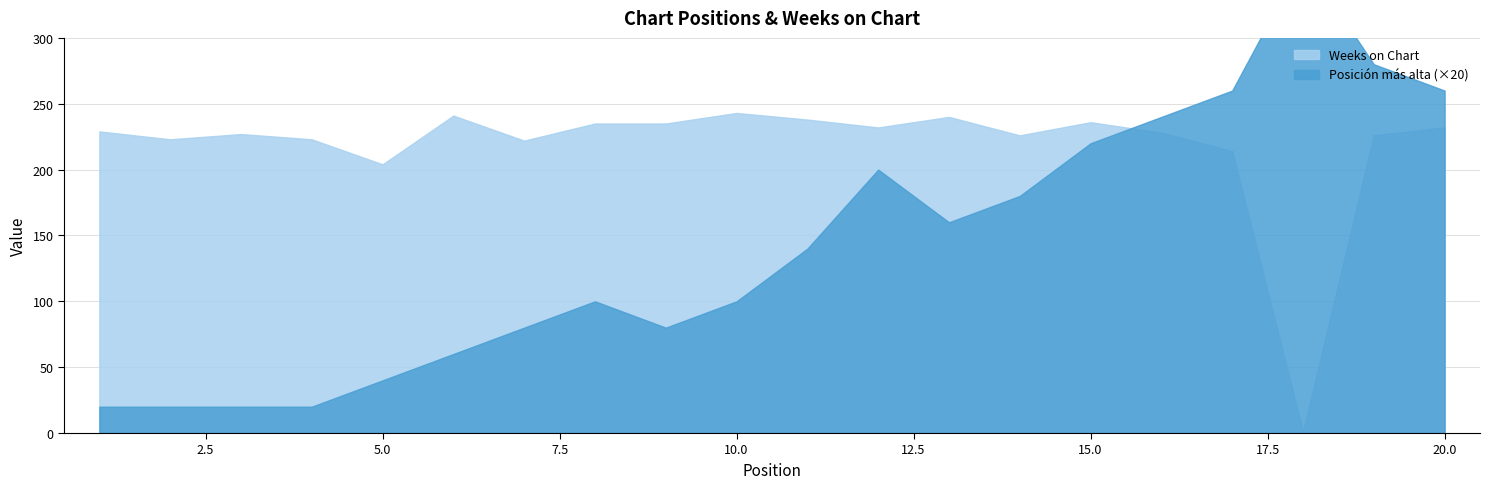

What is the value of the Weeks on Chart point at the 13th from the left?

240